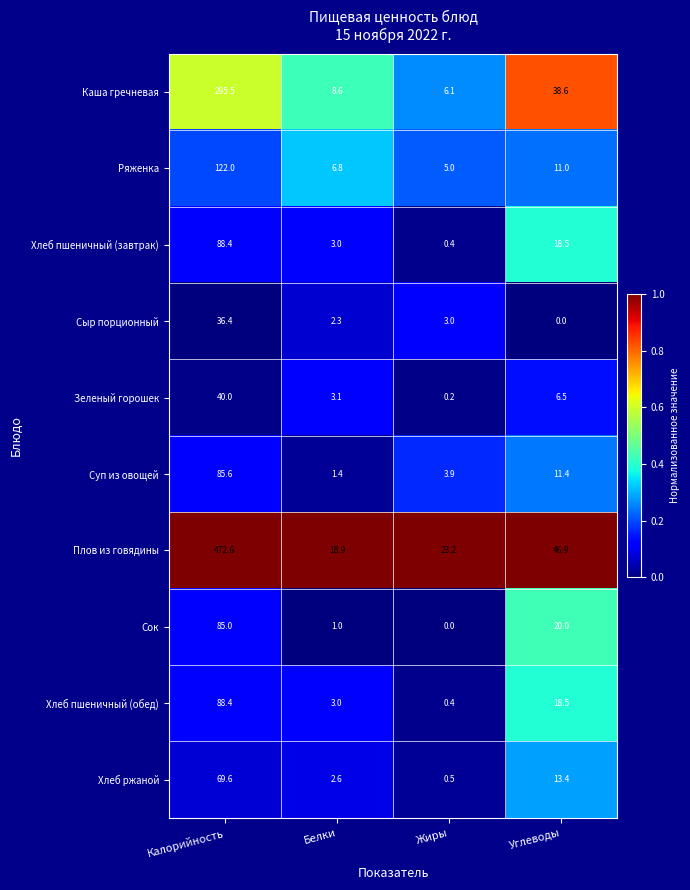

Read the Сыр порционный value at Калорийность.

36.4